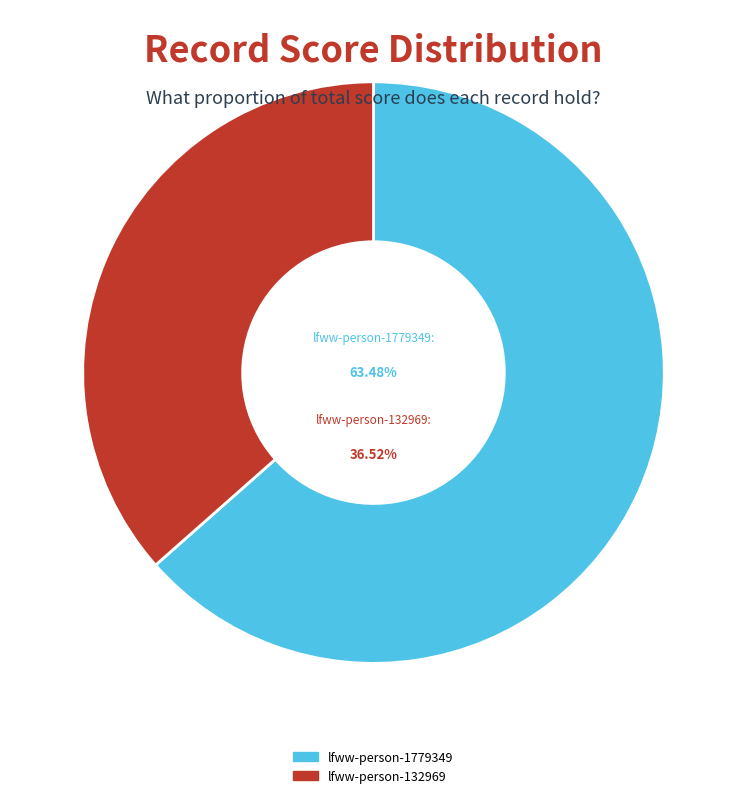

Which category has the smallest portion of the pie?

lfww-person-132969